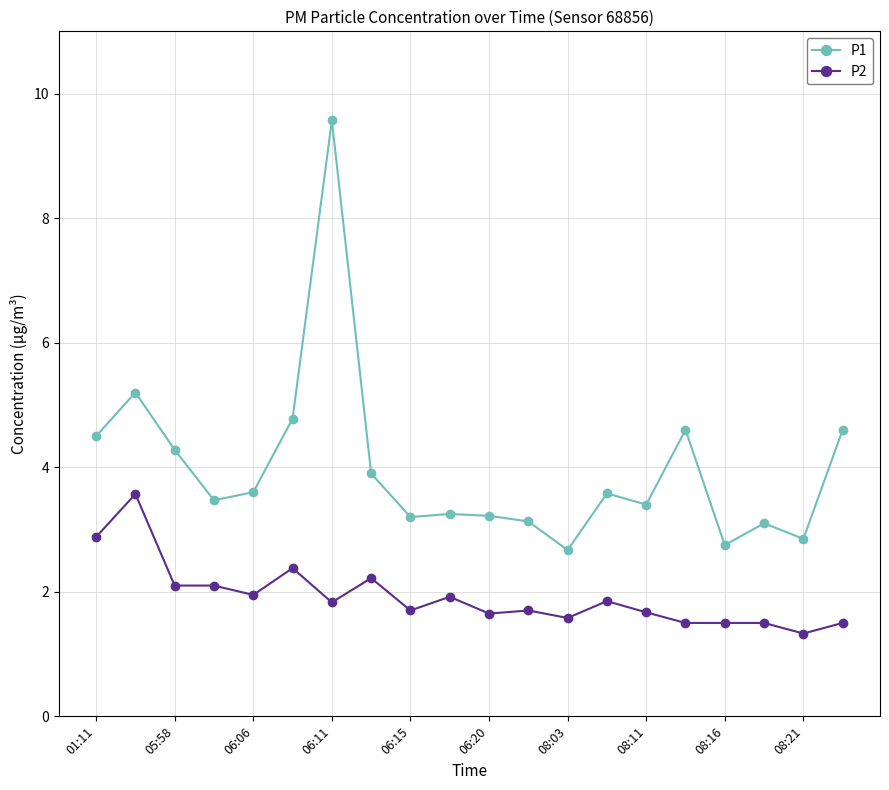

Does the chart have visible grid lines?

Yes